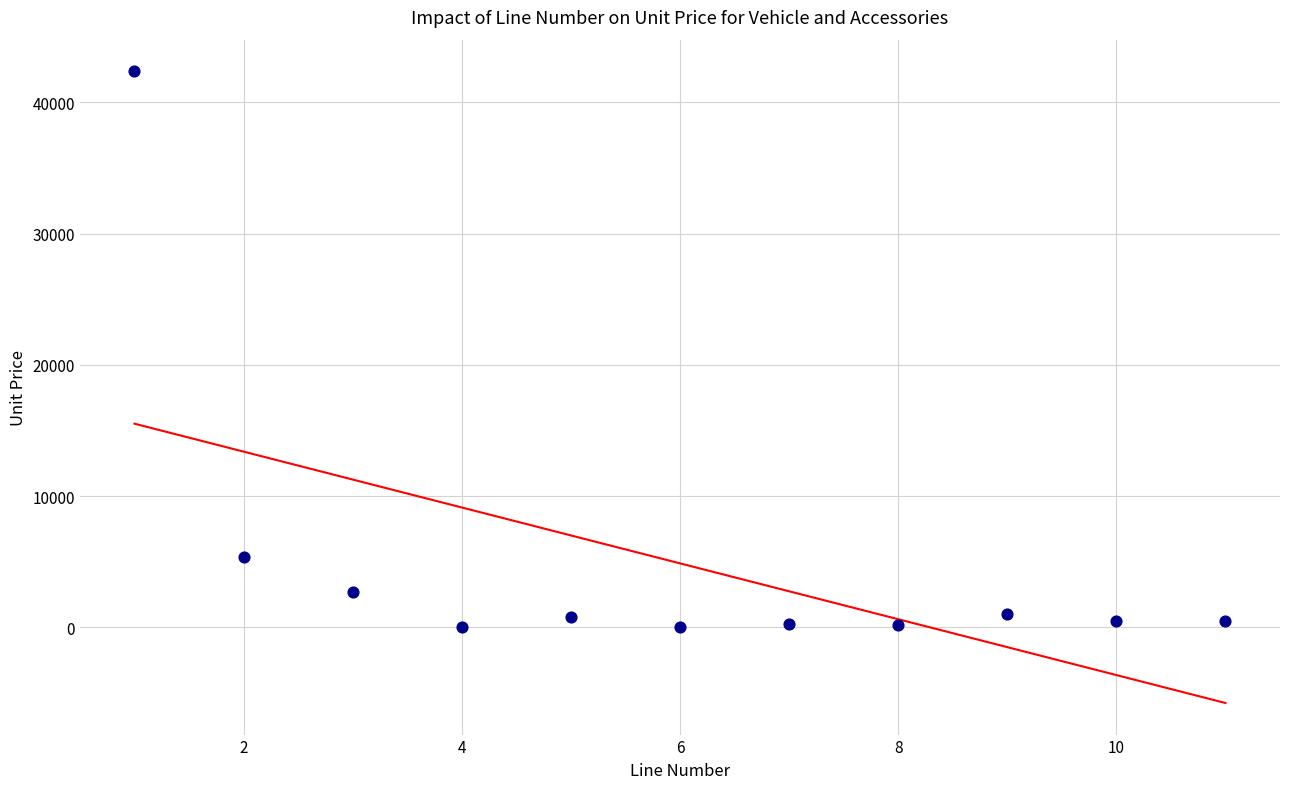

What Y value in the scatter plot is closest to 21209?

5340.0